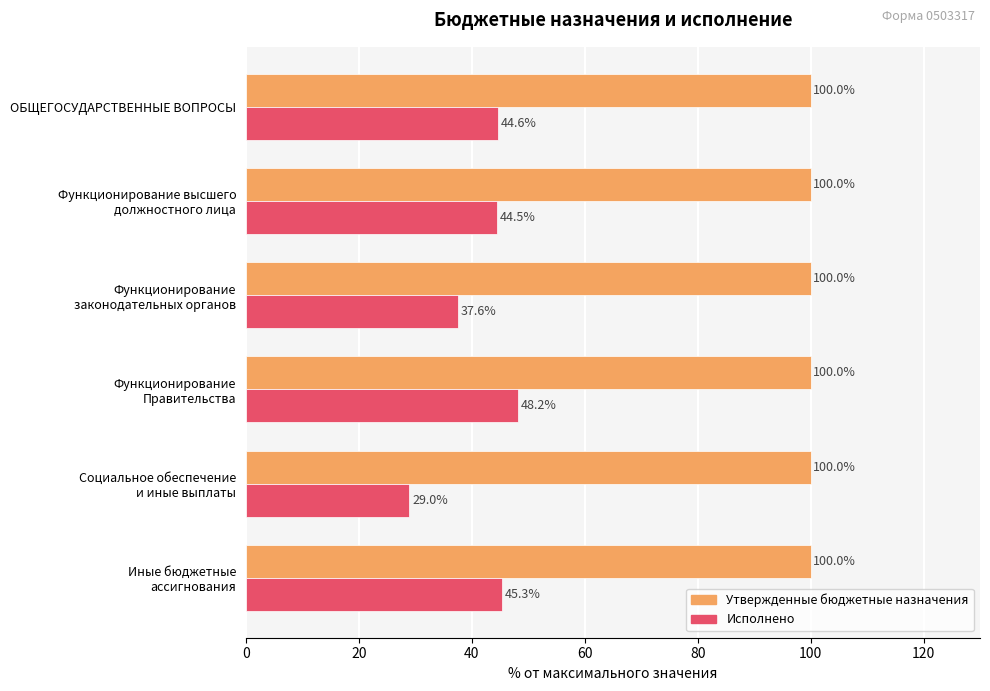

What is the difference between the second highest and second lowest values in the Исполнено series?

7.7